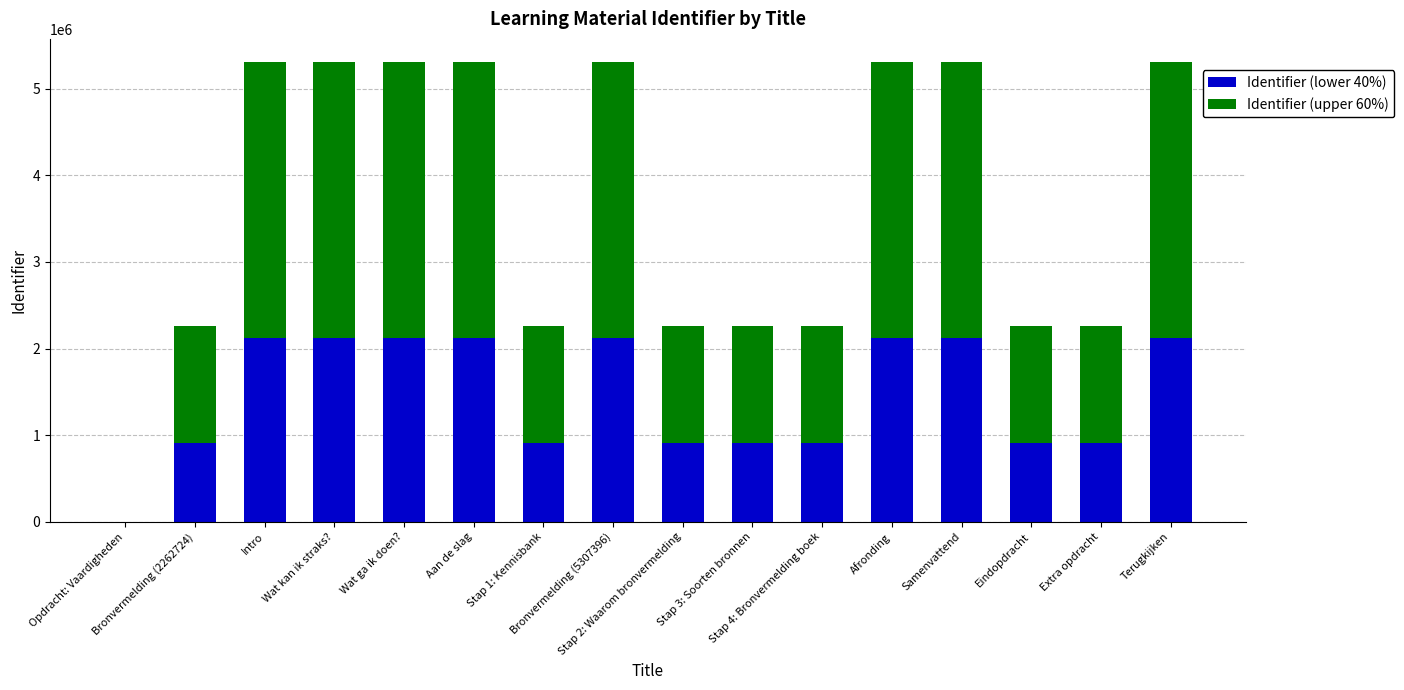

What is the sum of the Identifier (lower 40%) values at Opdracht: Vaardigheden and Eindopdracht?

905096